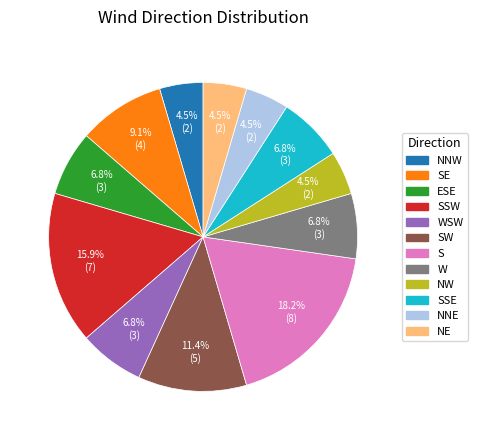

Which category has the biggest portion of the pie?

S